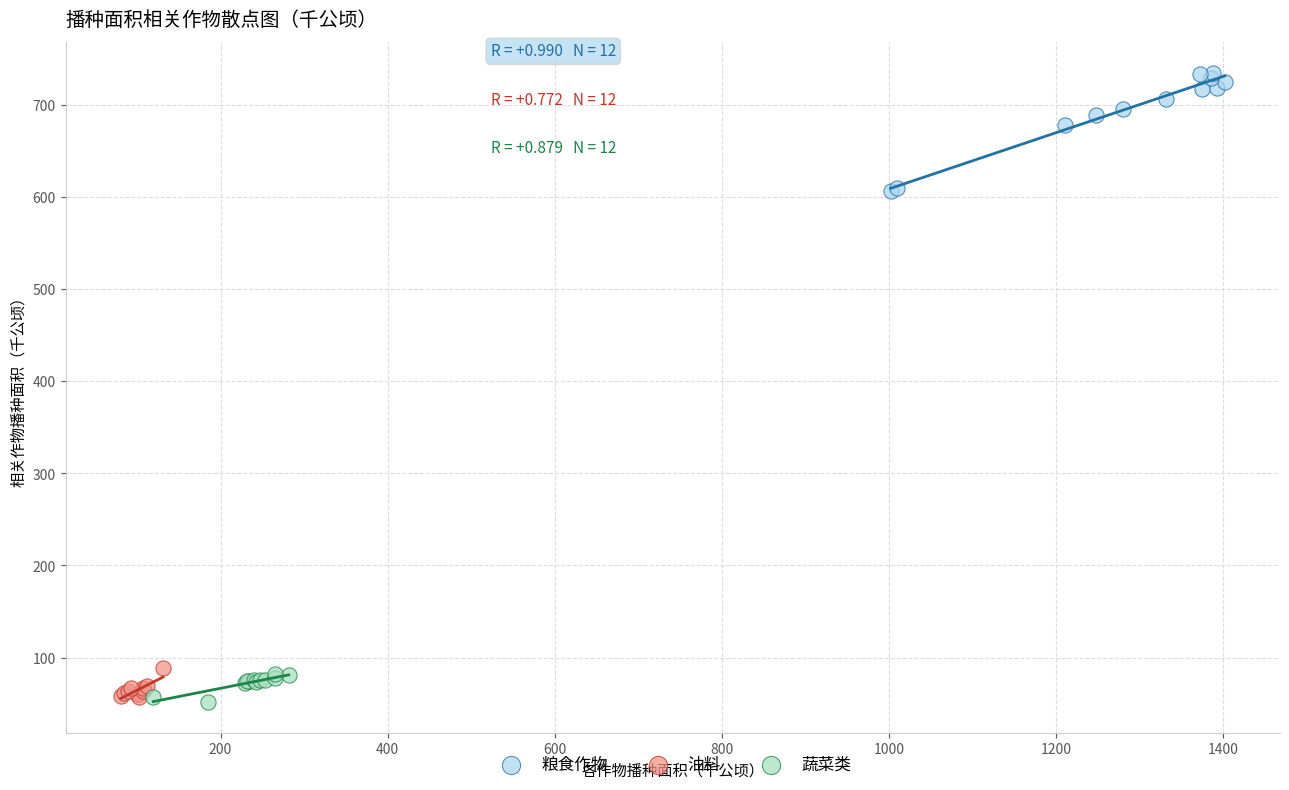

Which series contains the highest Y value?

粮食作物